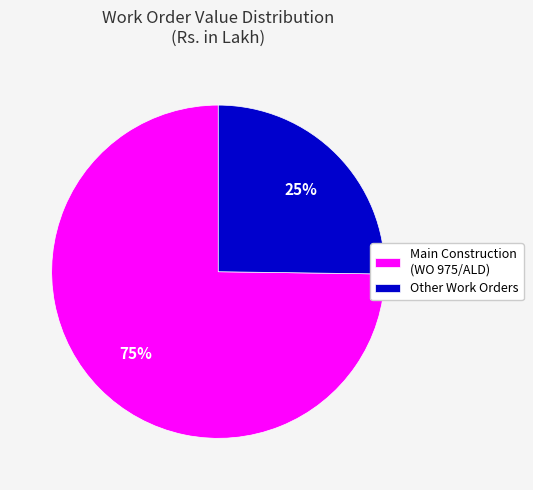

What is the ratio of the value at Main Construction (WO 975/ALD) to the value at Other Work Orders?

3.0